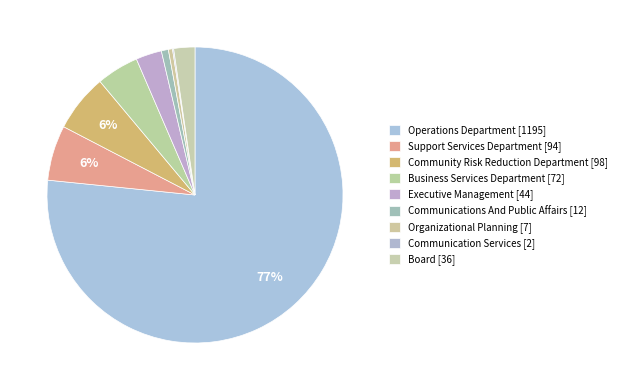

Which category has the smallest portion of the pie?

Communication Services